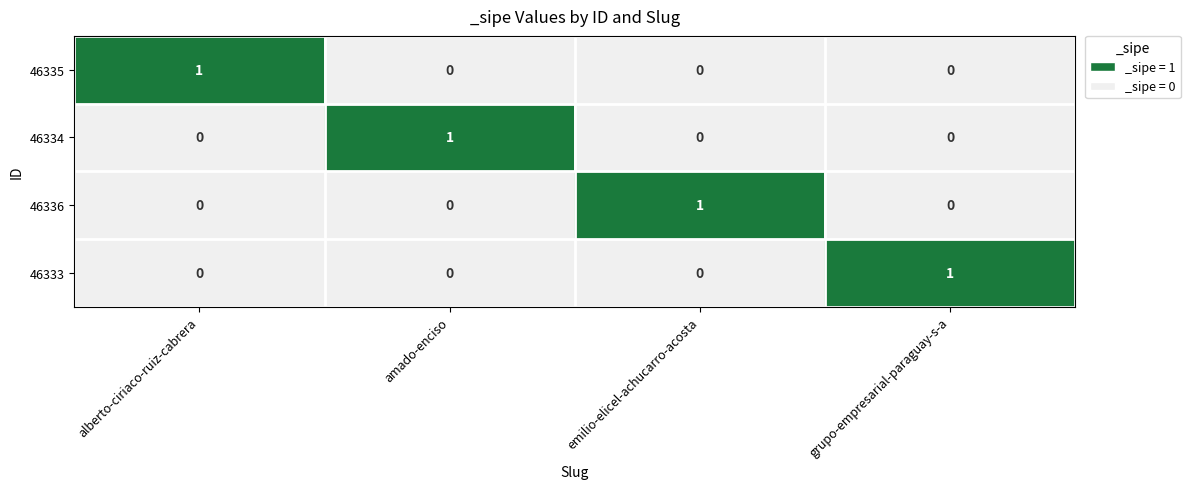

Is it true that 46333 equals 0 at emilio-elicel-achucarro-acosta?

True